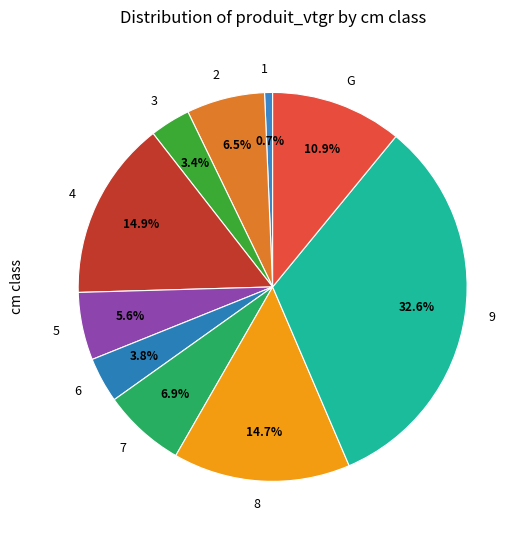

Approximately how many times larger is the value at 8 compared to G?

1.3